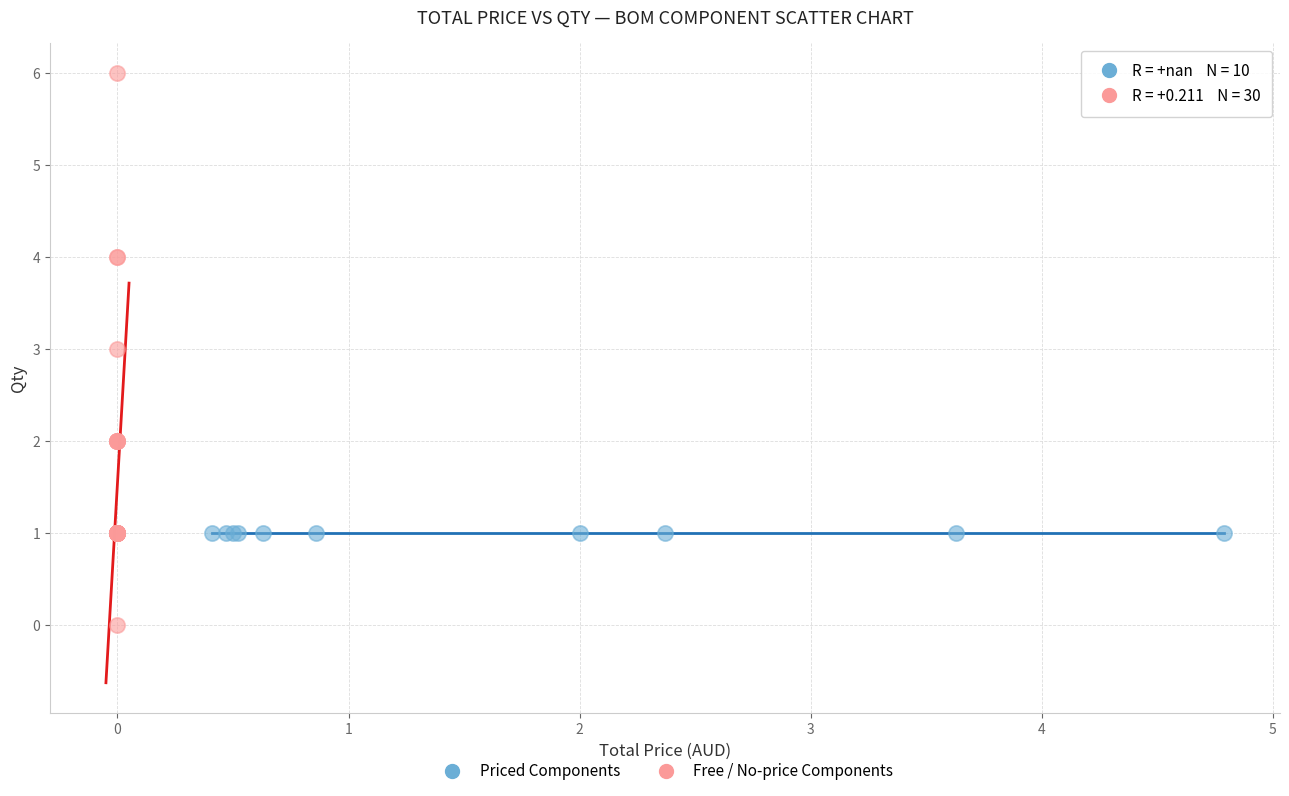

Which series reaches the minimum Y coordinate?

Free / No-price Components